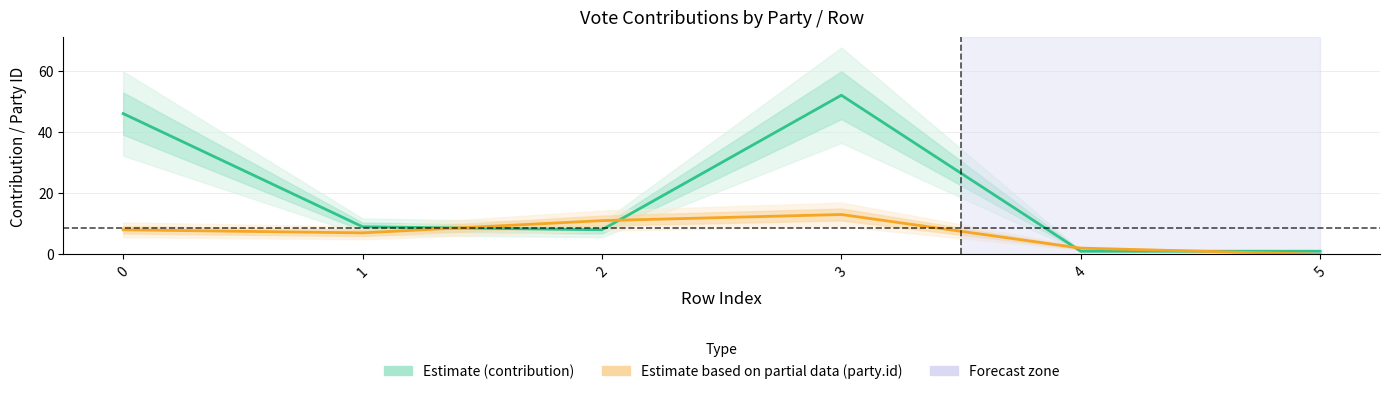

What is the spread (max minus min) of values at 2?

3